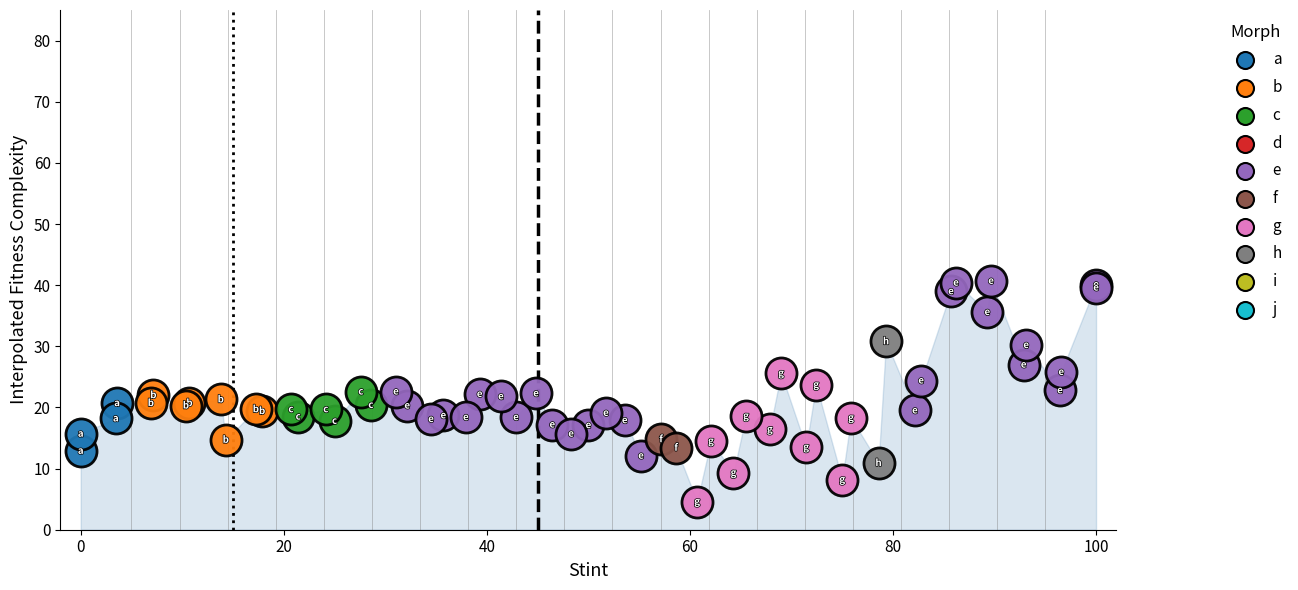

Which series reaches the minimum Y coordinate?

g